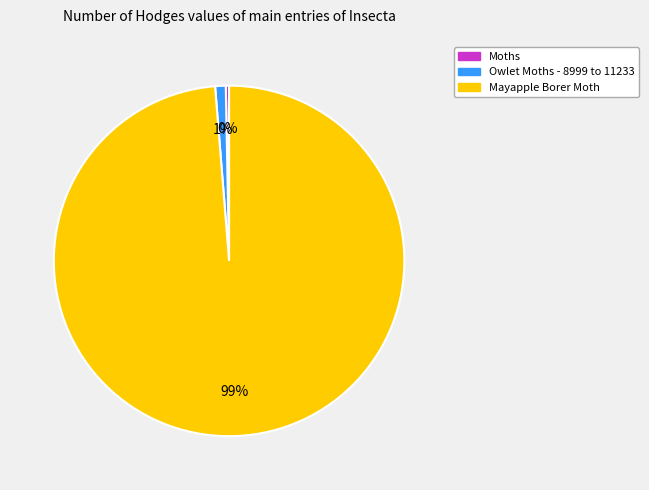

Between Mayapple Borer Moth and Moths, which is larger?

Mayapple Borer Moth